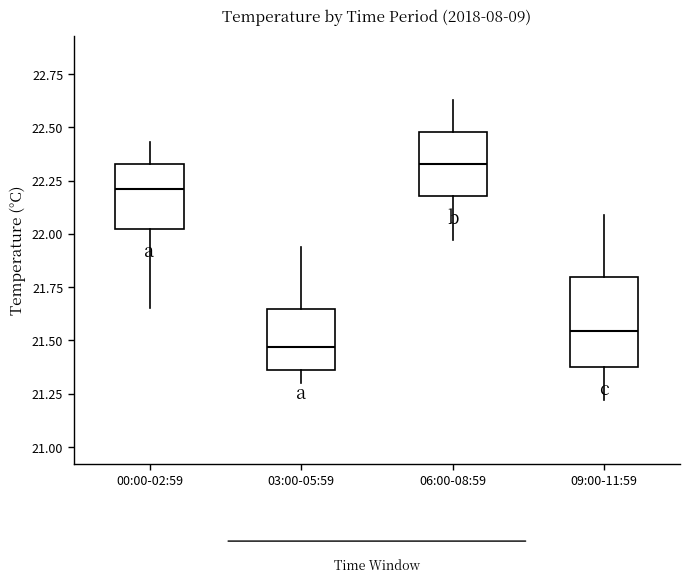

Reading left to right, transcribe this box plot: for each box, give where its median line is, the range the box spans, and where its two whiskers end, as read against the y-axis. The values are not printed on the chart, so give them approximately, as read against the axis.

00:00-02:59: median 22.20, box 22.05 to 22.35, whiskers 21.65 to 22.45
03:00-05:59: median 21.45, box 21.35 to 21.65, whiskers 21.30 to 21.95
06:00-08:59: median 22.35, box 22.20 to 22.50, whiskers 21.95 to 22.65
09:00-11:59: median 21.55, box 21.40 to 21.80, whiskers 21.20 to 22.10